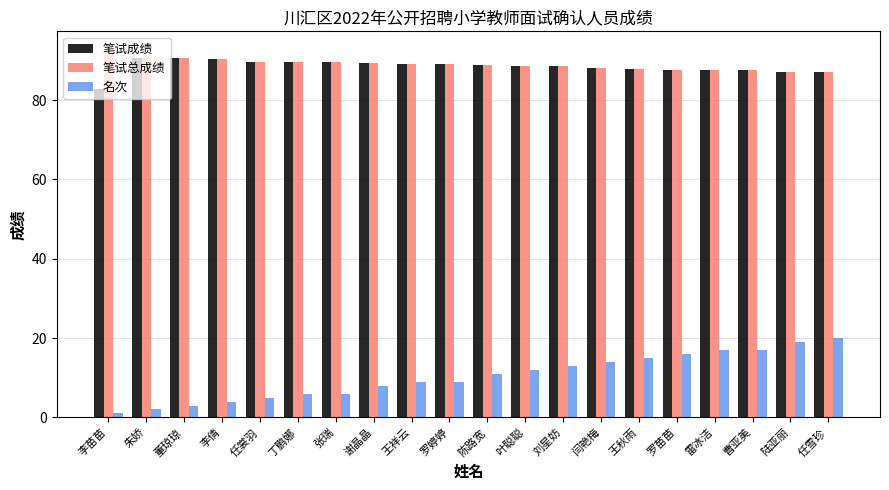

What are all the series names shown in the legend?

笔试成绩, 笔试总成绩, 名次